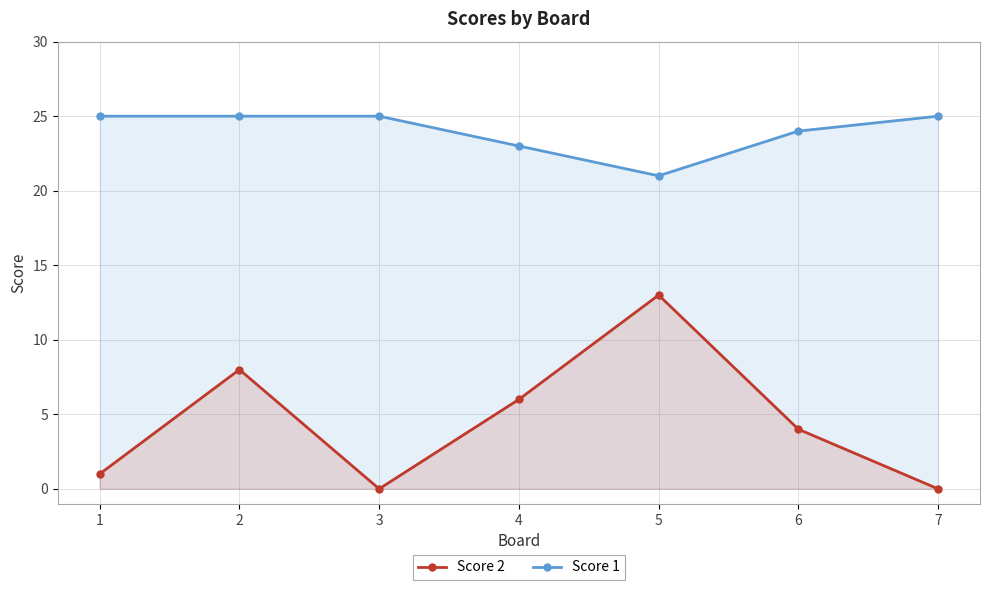

Does the chart have visible grid lines?

Yes